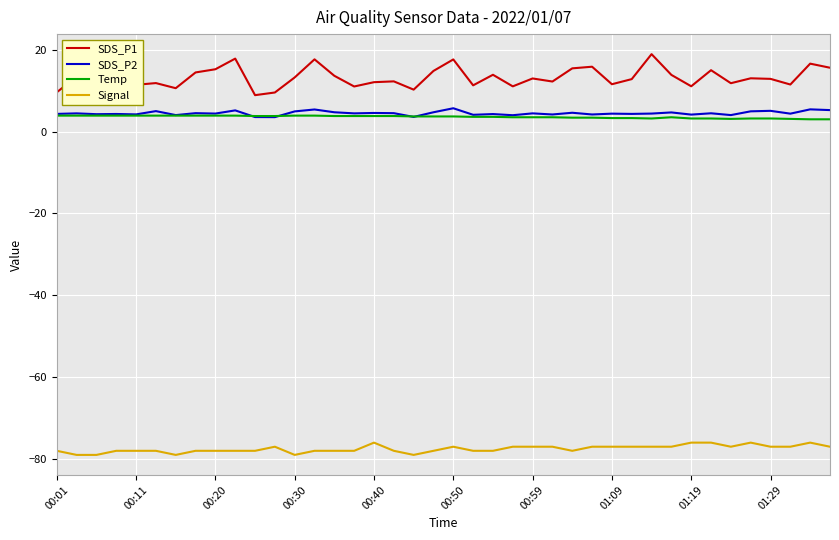

True or false: SDS_P1 and Temp intersect in this chart.

False